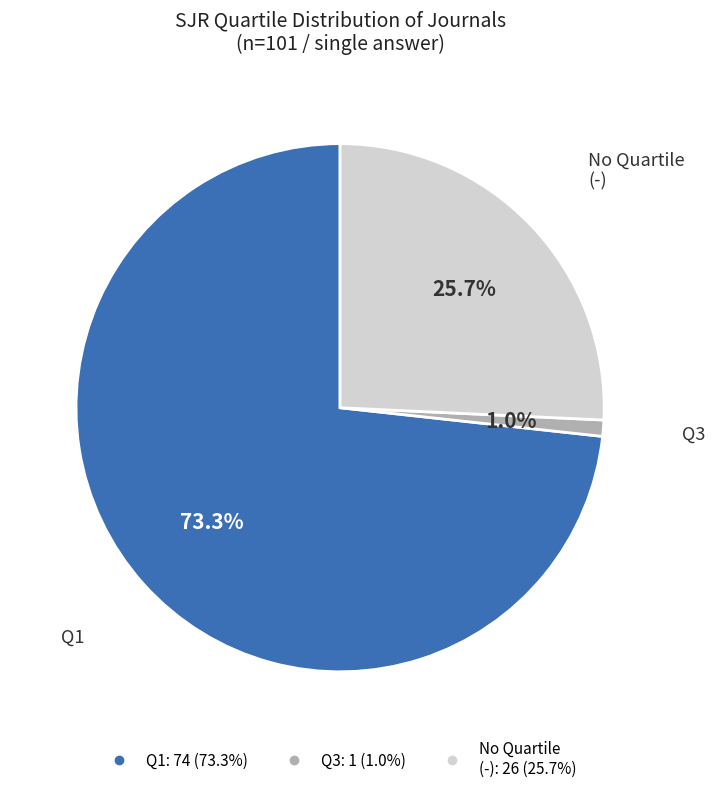

Is there a majority slice in this chart?

Yes